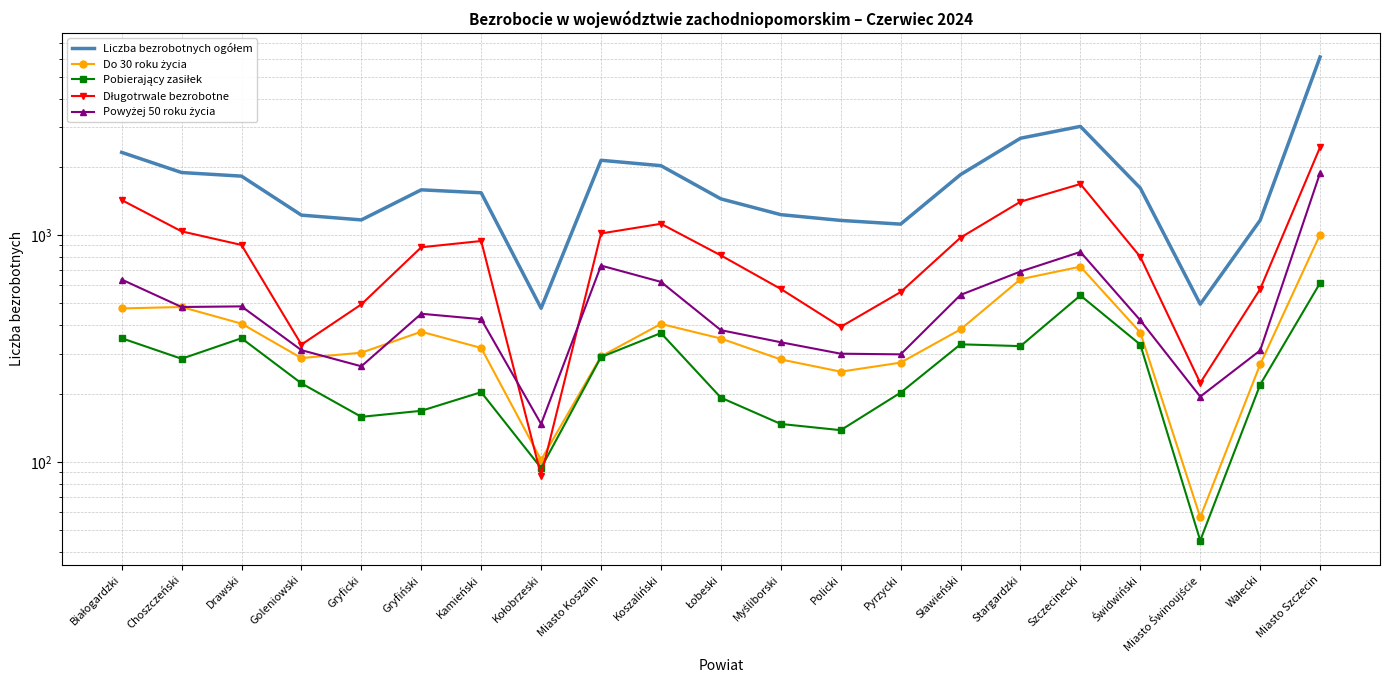

How many interior local peaks does the Pobierający zasiłek series have?

5